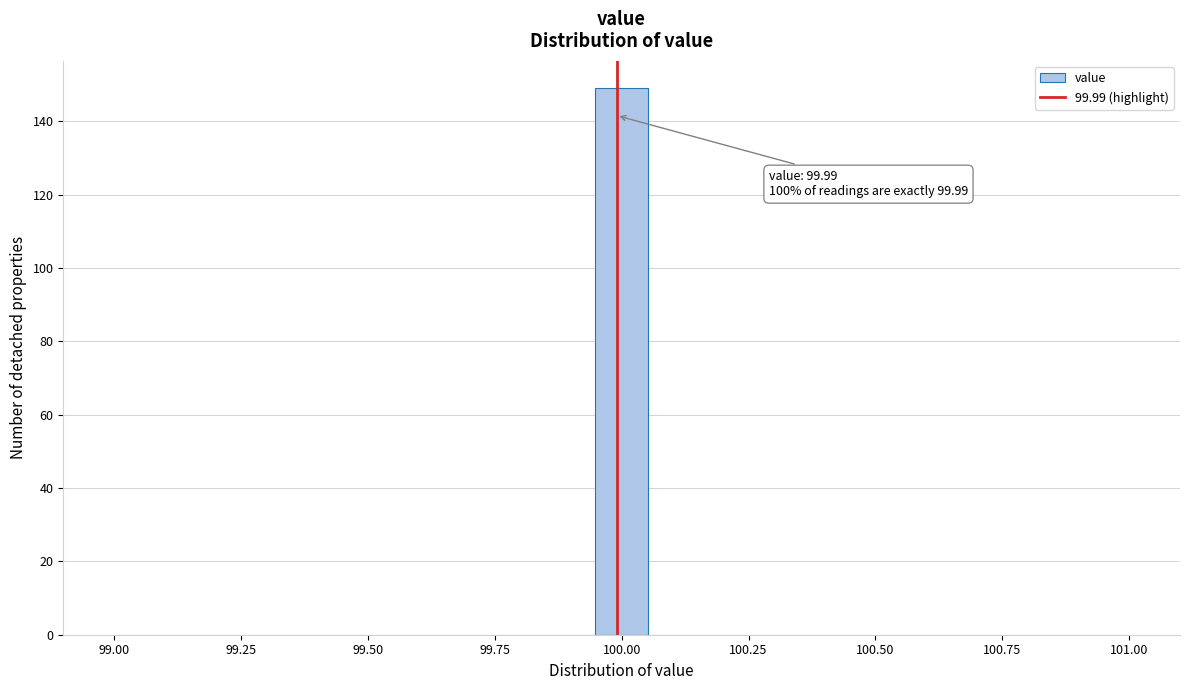

Around what value on the x-axis is the tallest bar? Give the approximate position of its centre, as read against the axis.

100.00